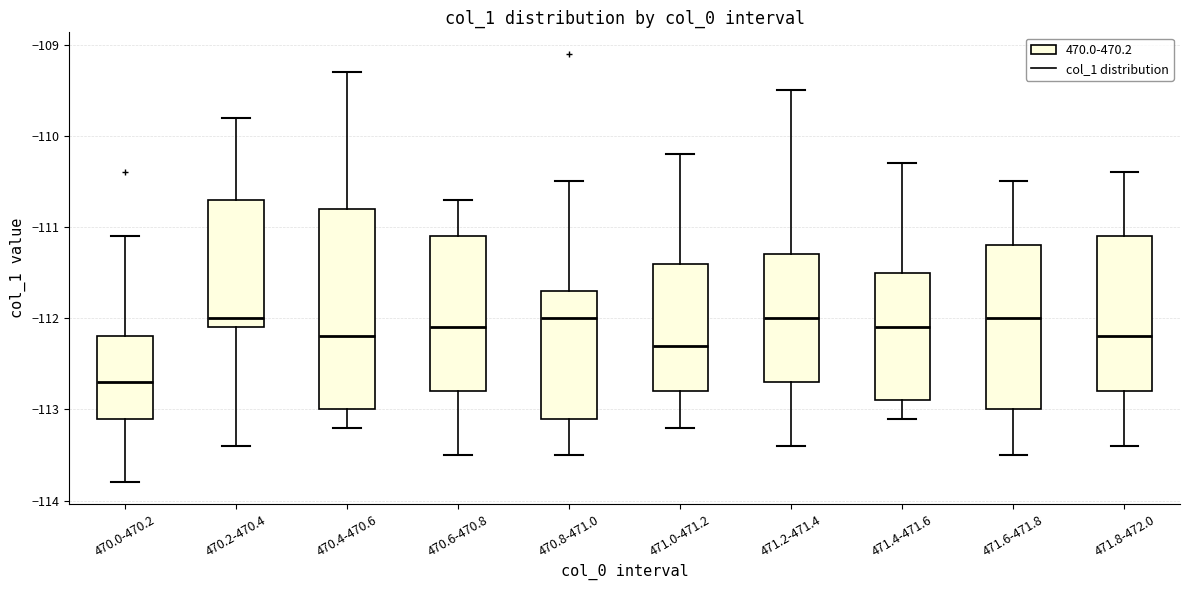

Reading left to right, read every box against the y-axis: the position of its median line, the range the box covers, and the ends of its whiskers. The values are not printed on the chart, so give them approximately, as read against the axis.

470.0-470.2: median -112.7, box -113.1 to -112.2, whiskers -113.8 to -111.1
470.2-470.4: median -112.0, box -112.1 to -110.7, whiskers -113.4 to -109.8
470.4-470.6: median -112.2, box -113.0 to -110.8, whiskers -113.2 to -109.3
470.6-470.8: median -112.1, box -112.8 to -111.1, whiskers -113.5 to -110.7
470.8-471.0: median -112.0, box -113.1 to -111.7, whiskers -113.5 to -110.5
471.0-471.2: median -112.3, box -112.8 to -111.4, whiskers -113.2 to -110.2
471.2-471.4: median -112.0, box -112.7 to -111.3, whiskers -113.4 to -109.5
471.4-471.6: median -112.1, box -112.9 to -111.5, whiskers -113.1 to -110.3
471.6-471.8: median -112.0, box -113.0 to -111.2, whiskers -113.5 to -110.5
471.8-472.0: median -112.2, box -112.8 to -111.1, whiskers -113.4 to -110.4